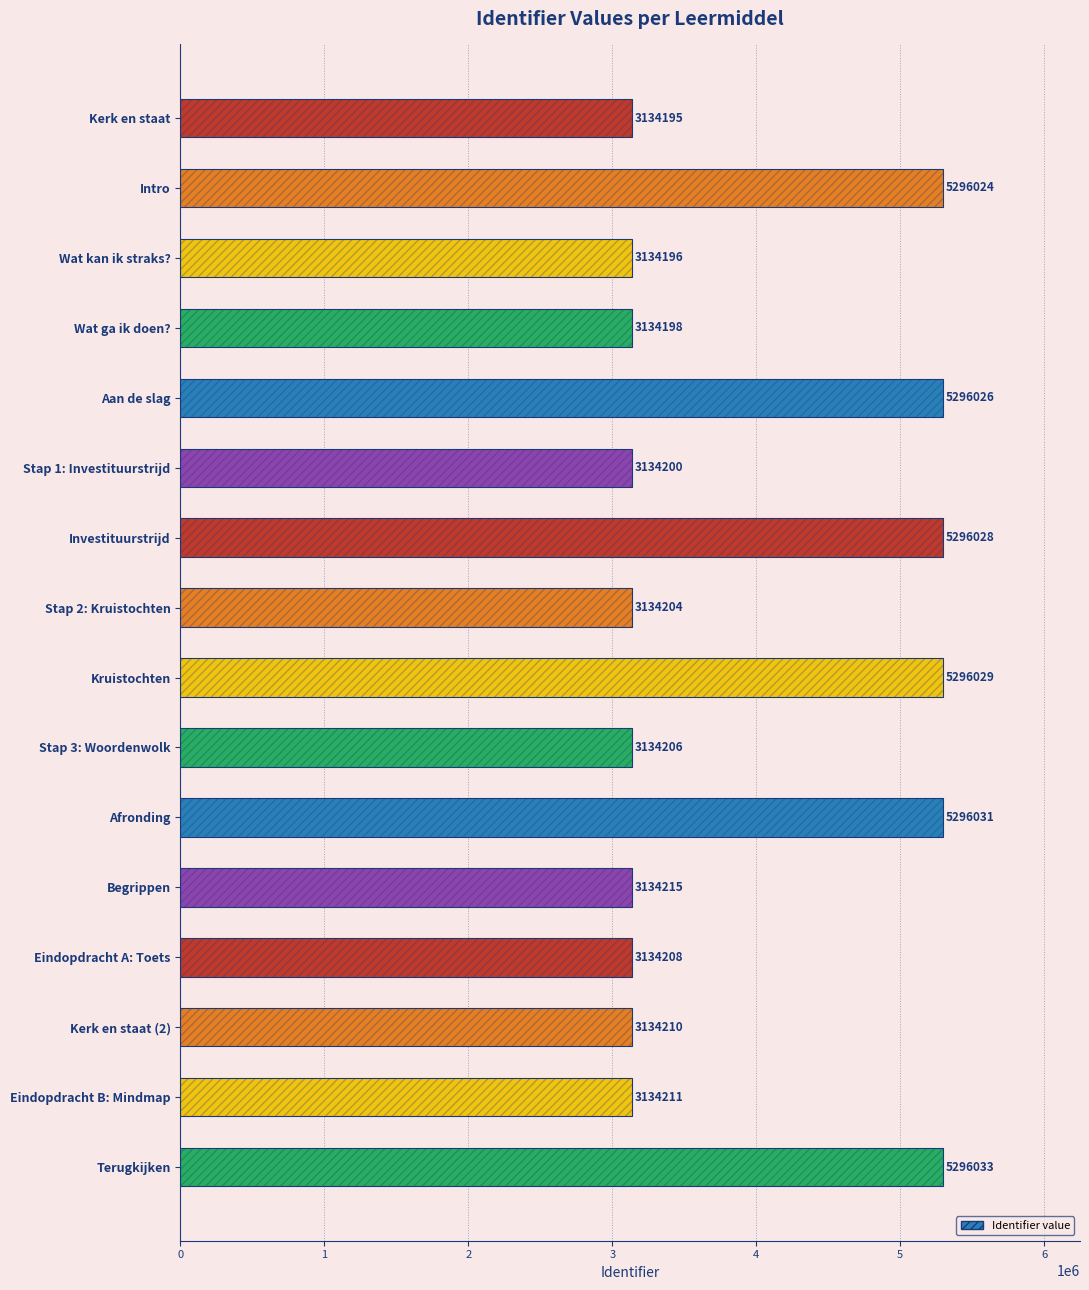

How many values are below 3134211?

8